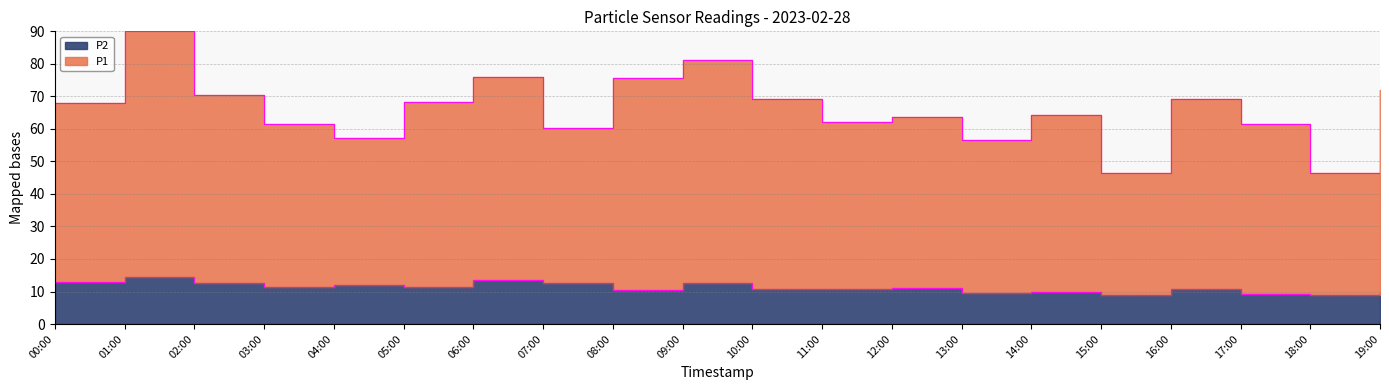

At how many categories does at least one series exceed 9?

20